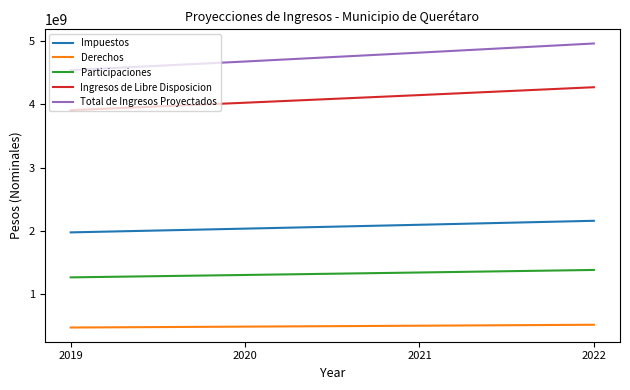

How many categories are shown in the chart?

4